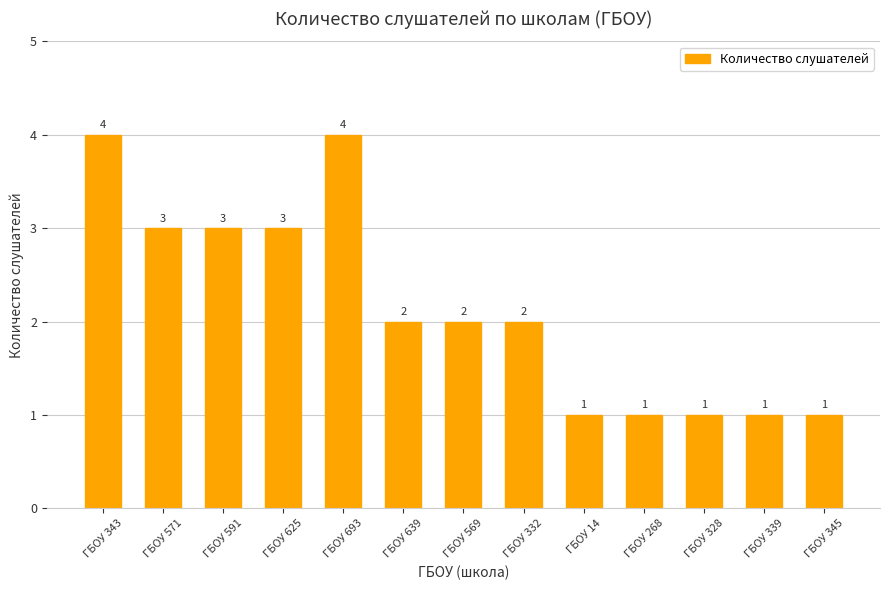

The value at ГБОУ 639 is 2. True or false?

True